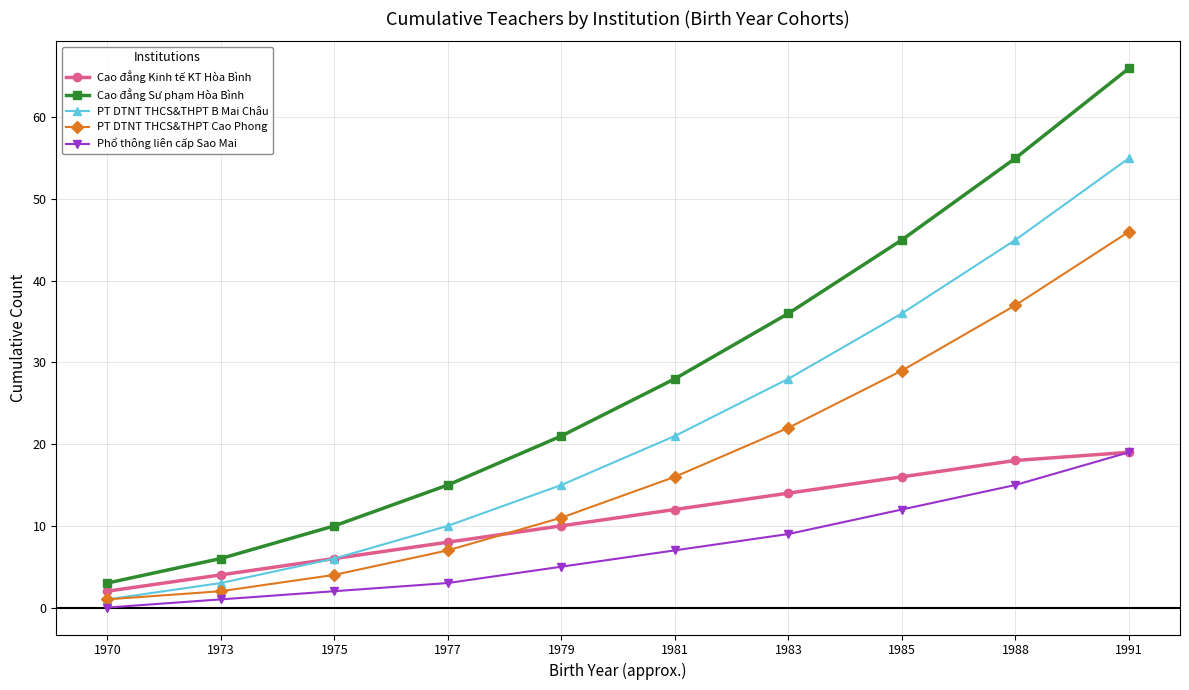

Count the number of categories in the chart.

10